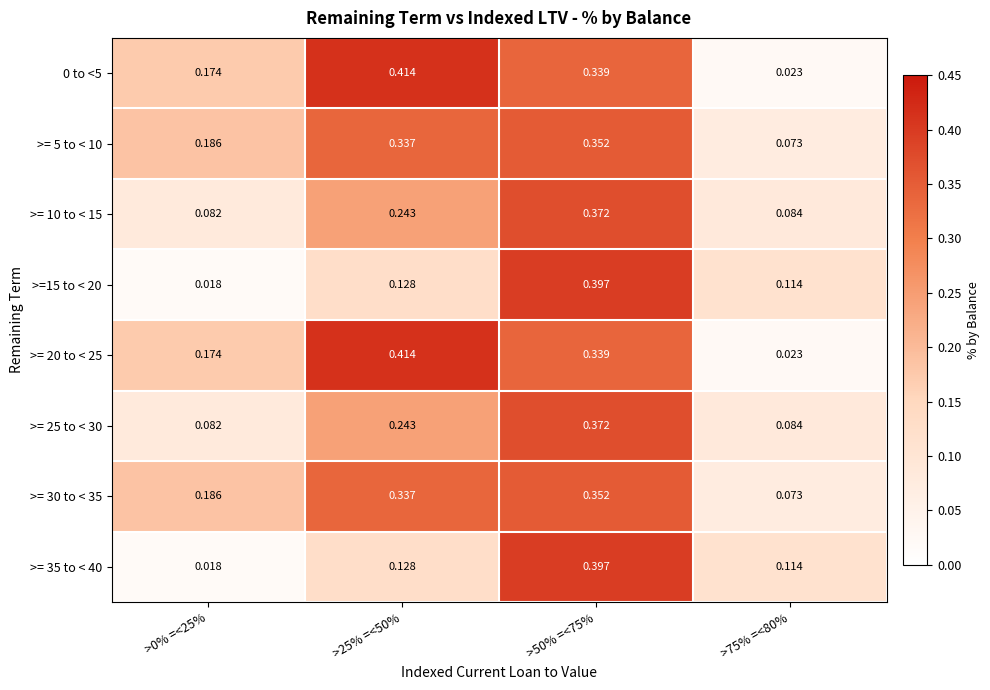

Is the value of >= 5 to < 10 at >25% =<50% greater than the value of >=15 to < 20 at >25% =<50%?

Yes